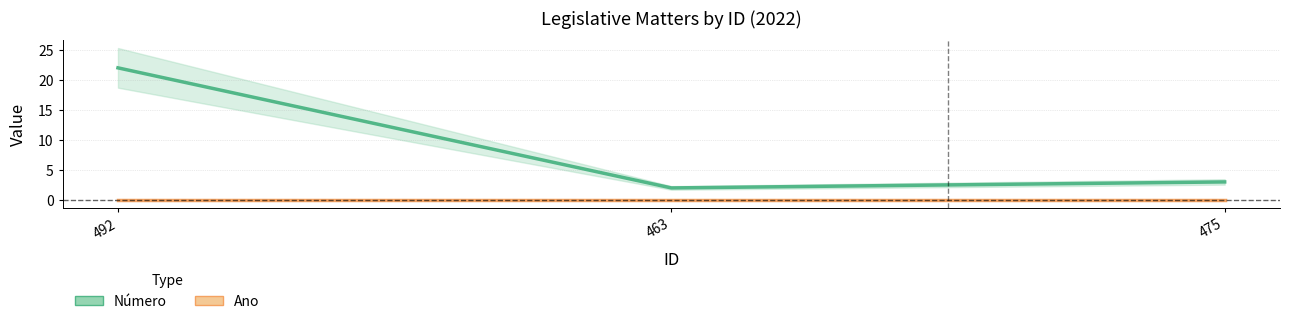

At which category does the chart reach its minimum across all series?

492